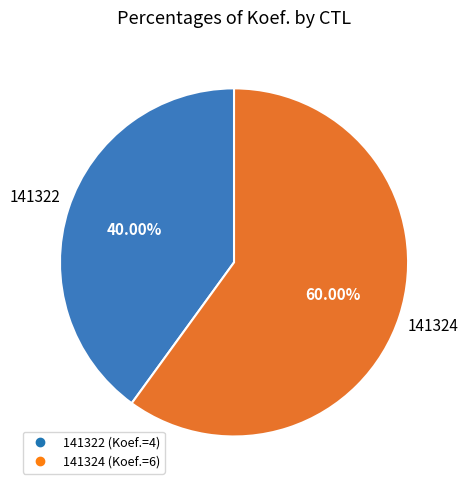

To the nearest percent, what is the average slice percentage?

50%